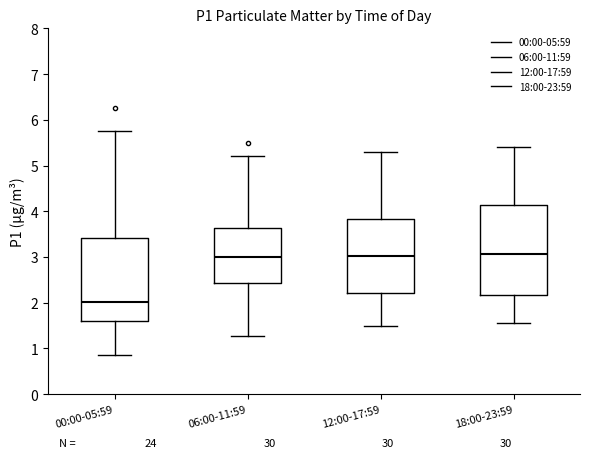

Which box's median line is the lowest?

00:00-05:59